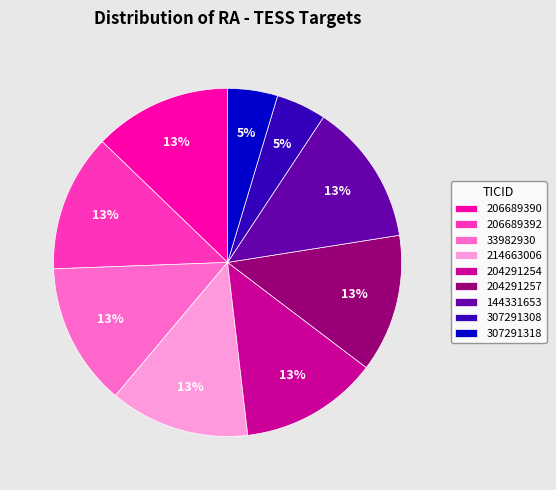

Combined, do 307291318 and 307291308 account for over 50%?

No